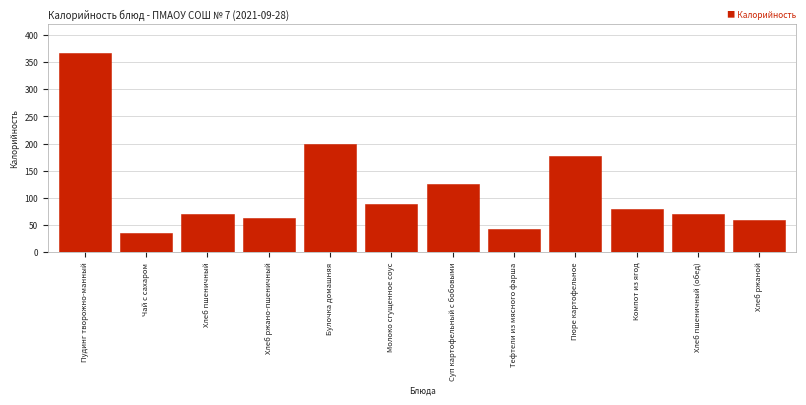

Is it true that the value at Суп картофельный с бобовыми is 206.7?

False